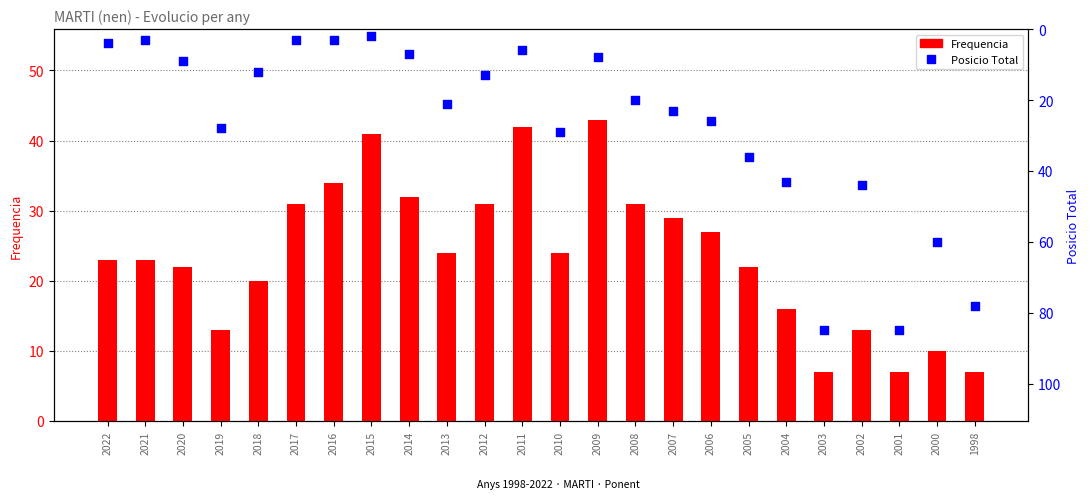

At how many categories does at least one series exceed 2?

24